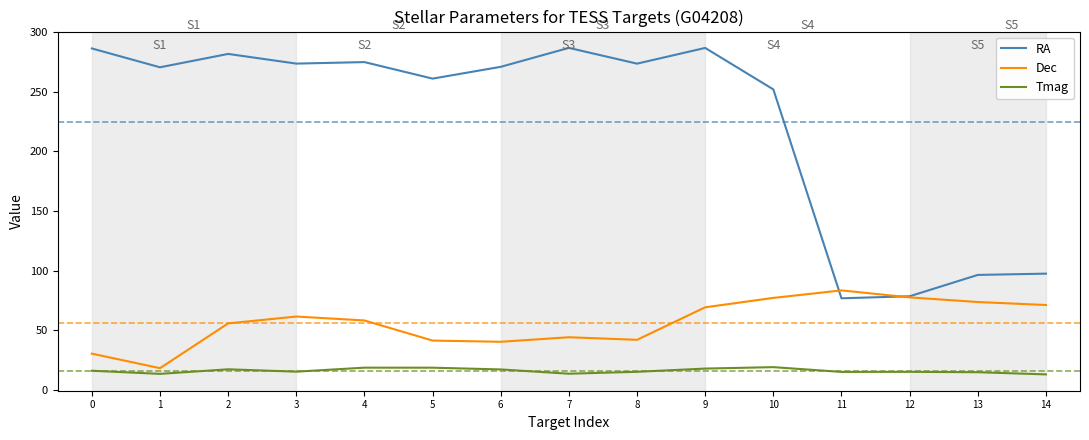

True or false: Tmag has more than 2 points higher than both neighbors.

True